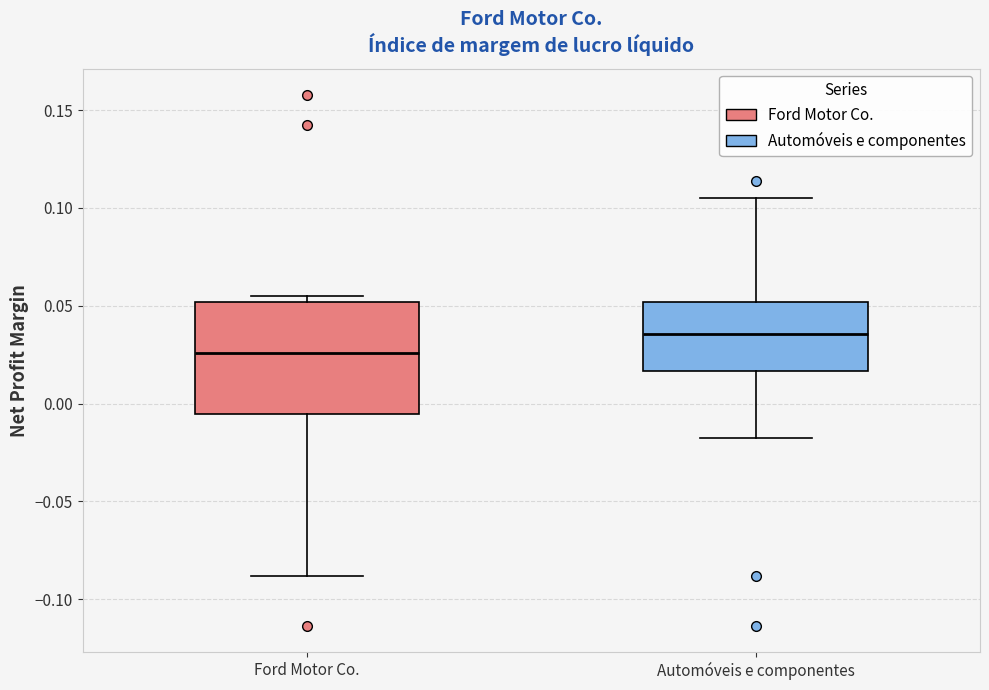

Reading left to right, transcribe this box plot: for each box, give where its median line is, the range the box spans, and where its two whiskers end, as read against the y-axis. The values are not printed on the chart, so give them approximately, as read against the axis.

Ford Motor Co.: median 0.025, box -0.005 to 0.050, whiskers -0.090 to 0.055
Automóveis e componentes: median 0.035, box 0.015 to 0.050, whiskers -0.020 to 0.105